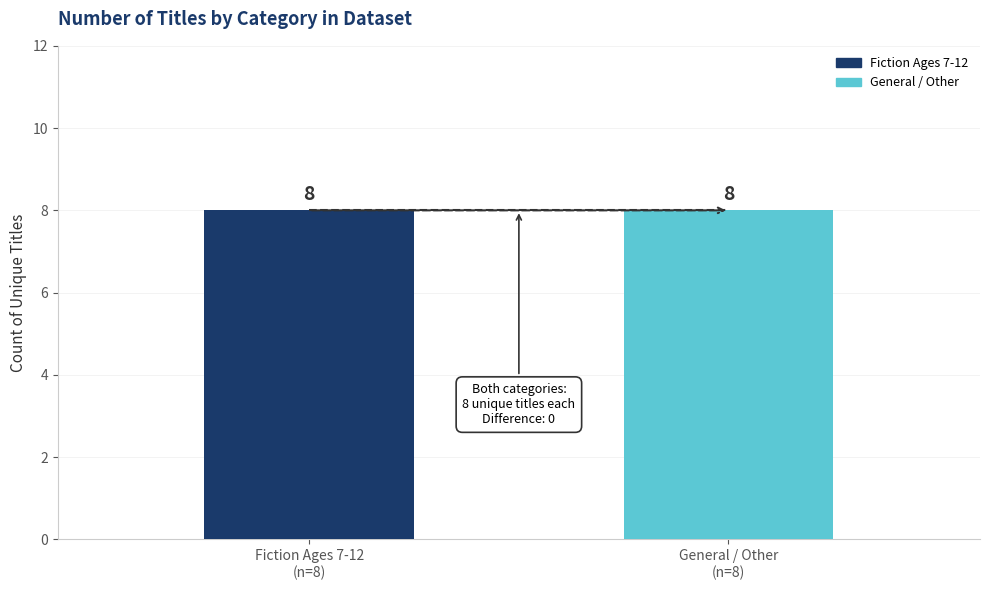

The General / Other series shows 28739581 at 2. True or false?

False